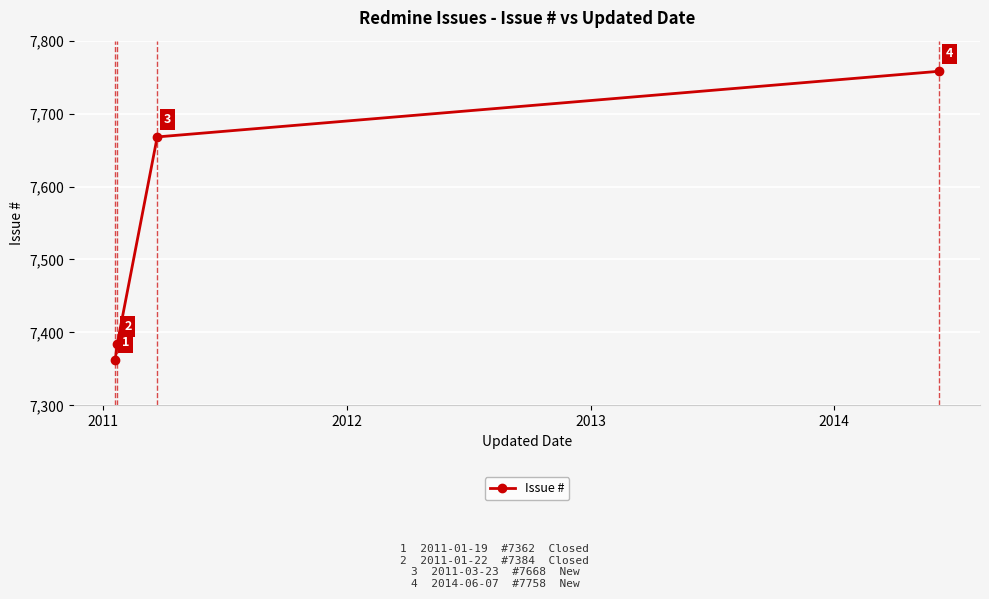

What is the value of the 2nd point from the left?

7384